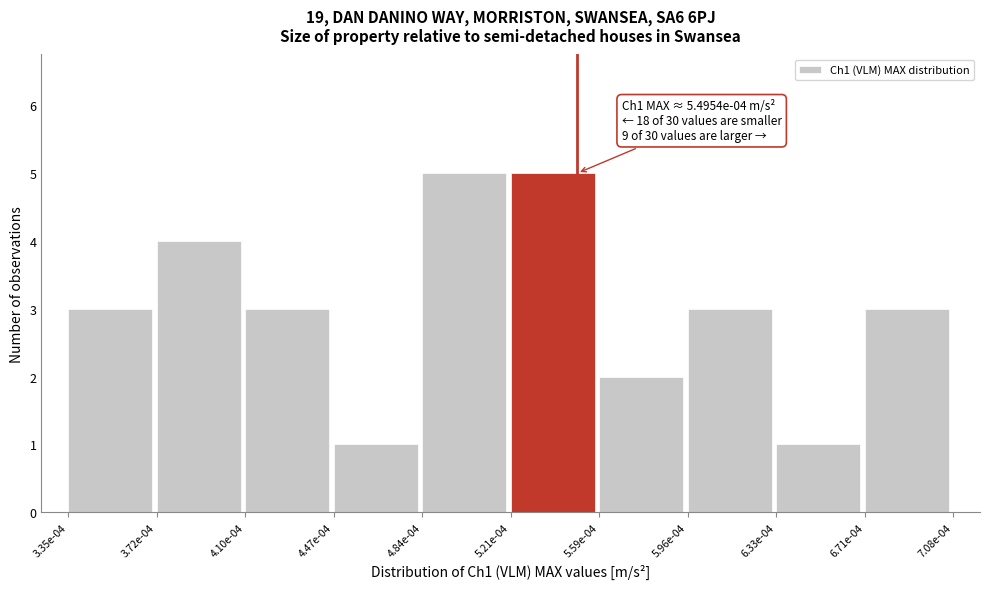

Reading right to left, what are all the values shown in this chart?

6.71e-04=3	6.33e-04=1	5.96e-04=3	5.59e-04=2	5.21e-04=5	4.84e-04=5	4.47e-04=1	4.10e-04=3	3.72e-04=4	3.35e-04=3